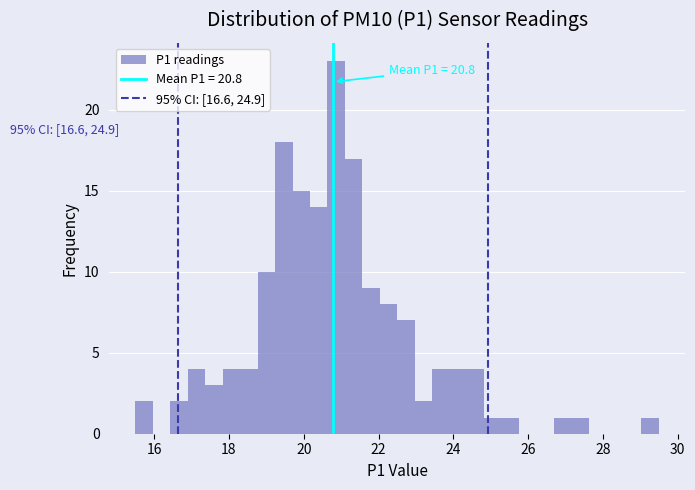

Read against the x-axis, roughly where is the centre of the tallest bar?

20.8